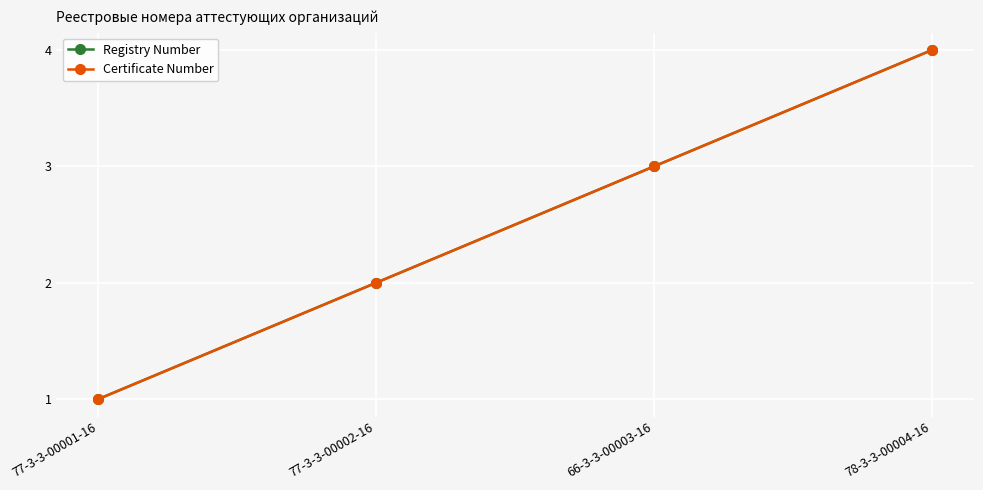

What position from the right is 77-3-3-00002-16?

3